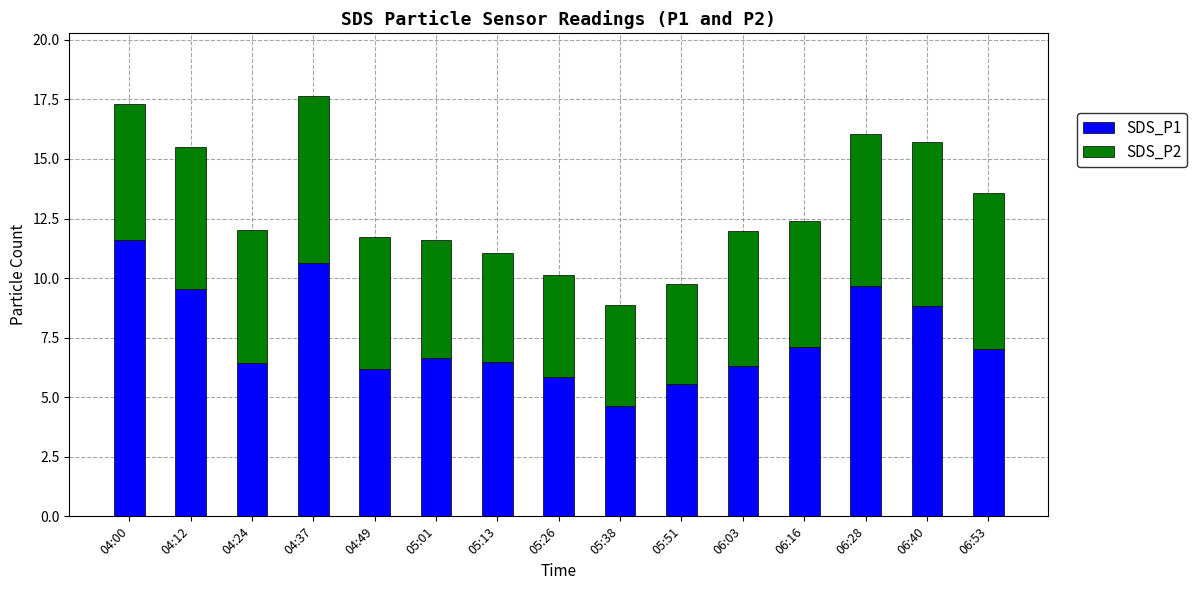

The SDS_P1 series shows 3.8 at 06:03. True or false?

False